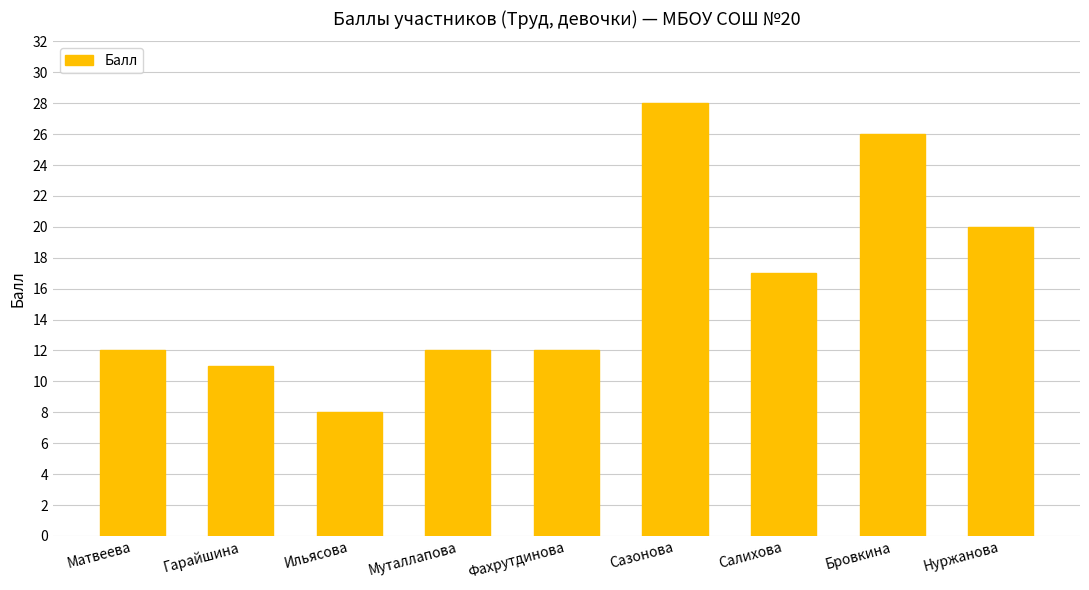

What is the label of the 9th bar from the left?

Нуржанова